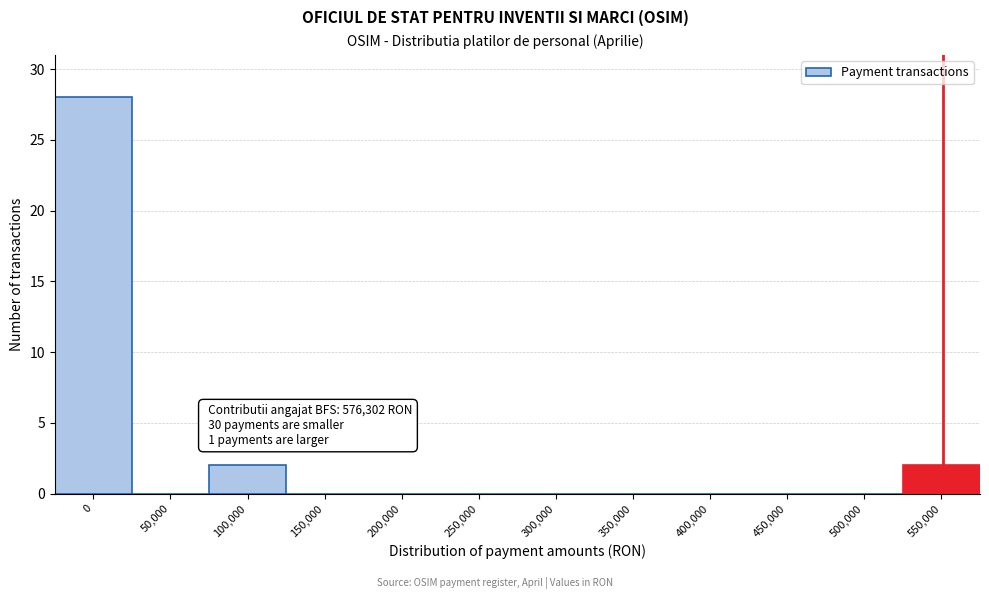

Reading left to right, transcribe all the data shown in this chart.

0=28	50,000=0	100,000=2	150,000=0	200,000=0	250,000=0	300,000=0	350,000=0	400,000=0	450,000=0	500,000=0	550,000=2